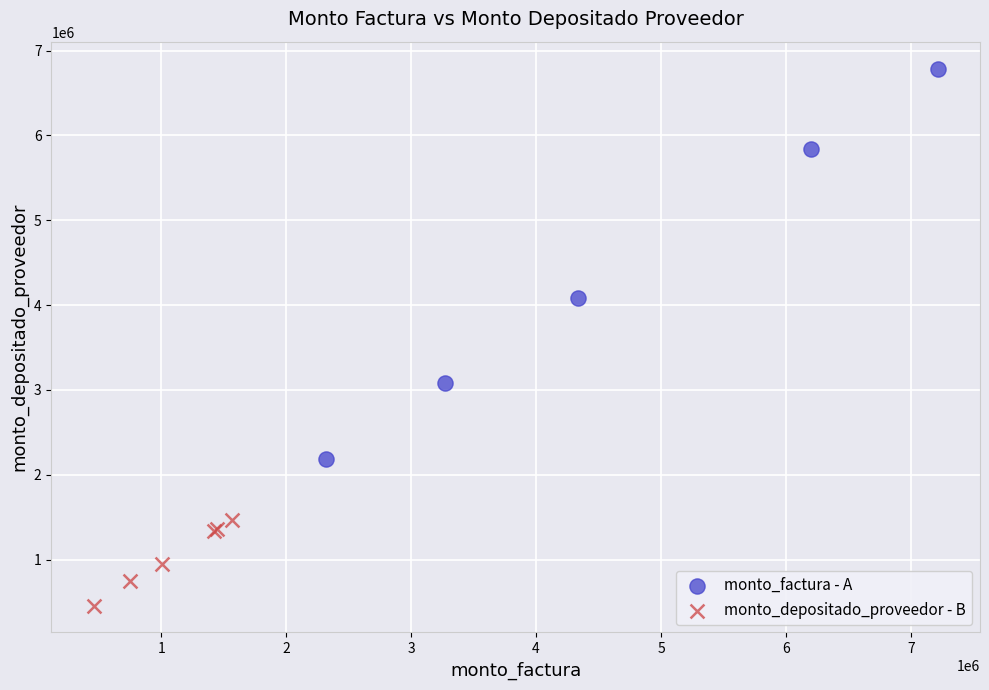

Which series contains the highest Y value?

monto_factura - A